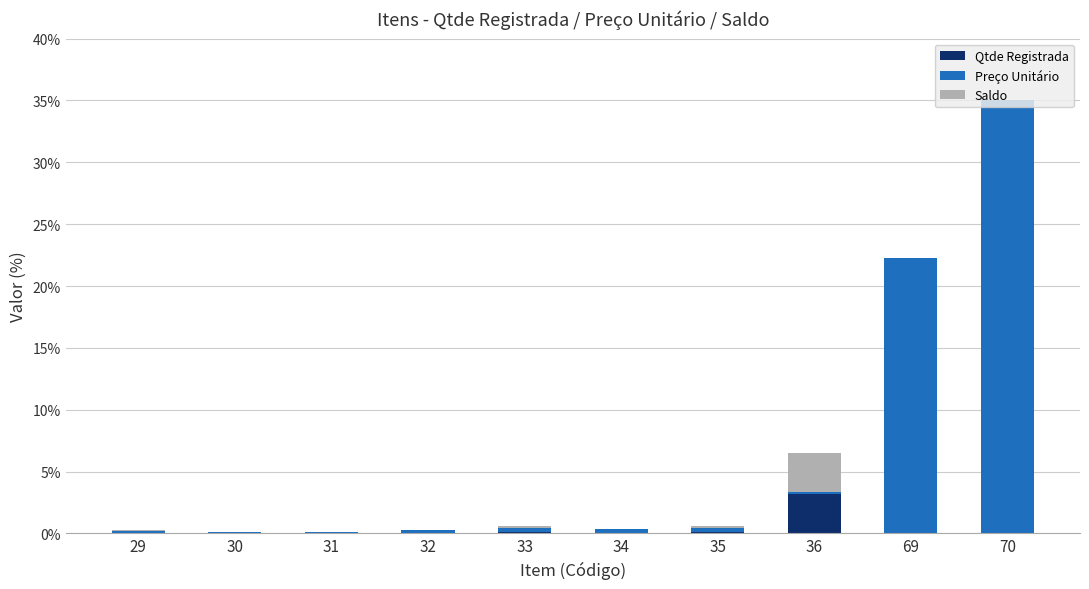

True or false: Qtde Registrada has a value of -1.7 at 32.

False